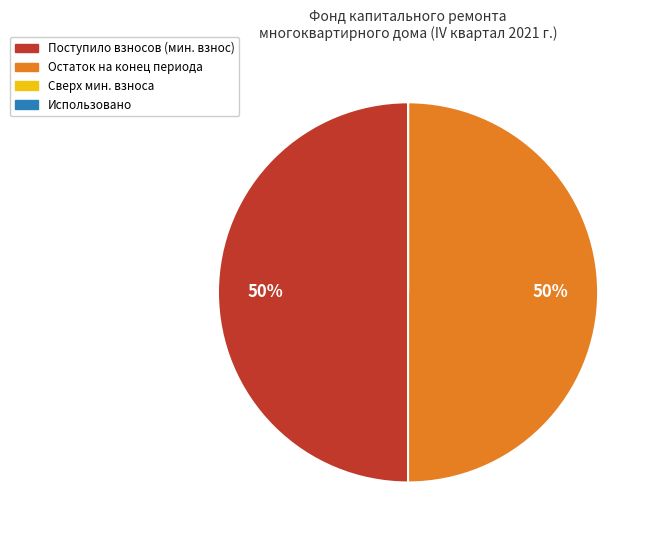

To the nearest percent, what is the average slice percentage?

25%